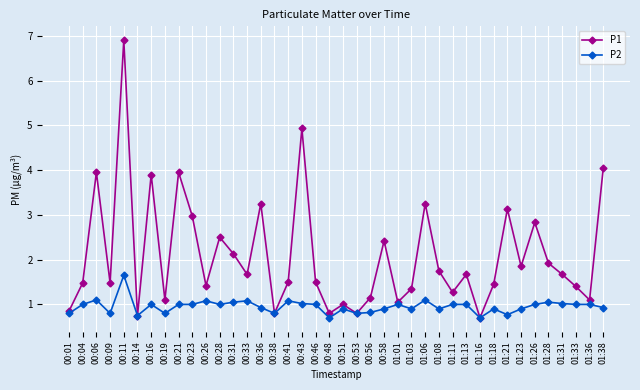

Where is the first local minimum for P2?

00:09